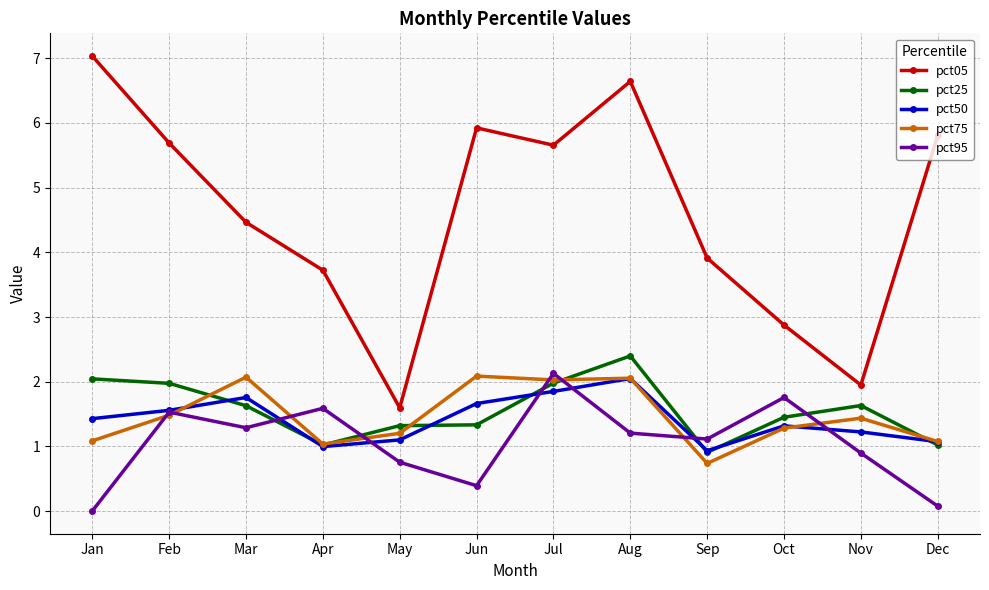

In pct95, how many points are higher than both neighbors (excluding endpoints)?

4